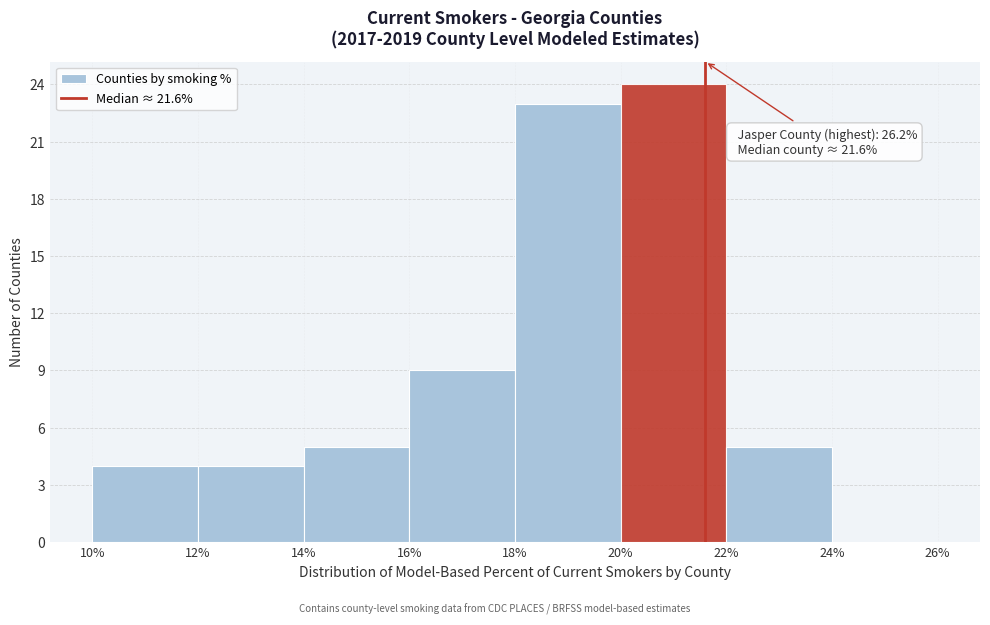

Which range on the x-axis has the tallest bar?

20% to 22%